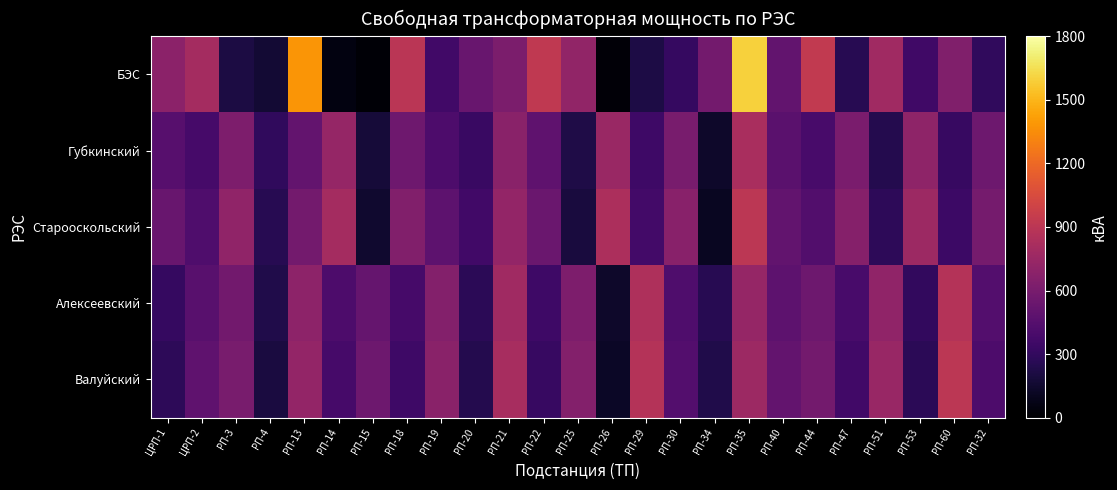

What is the spread (max minus min) of values at ЦРП-1?

405.3